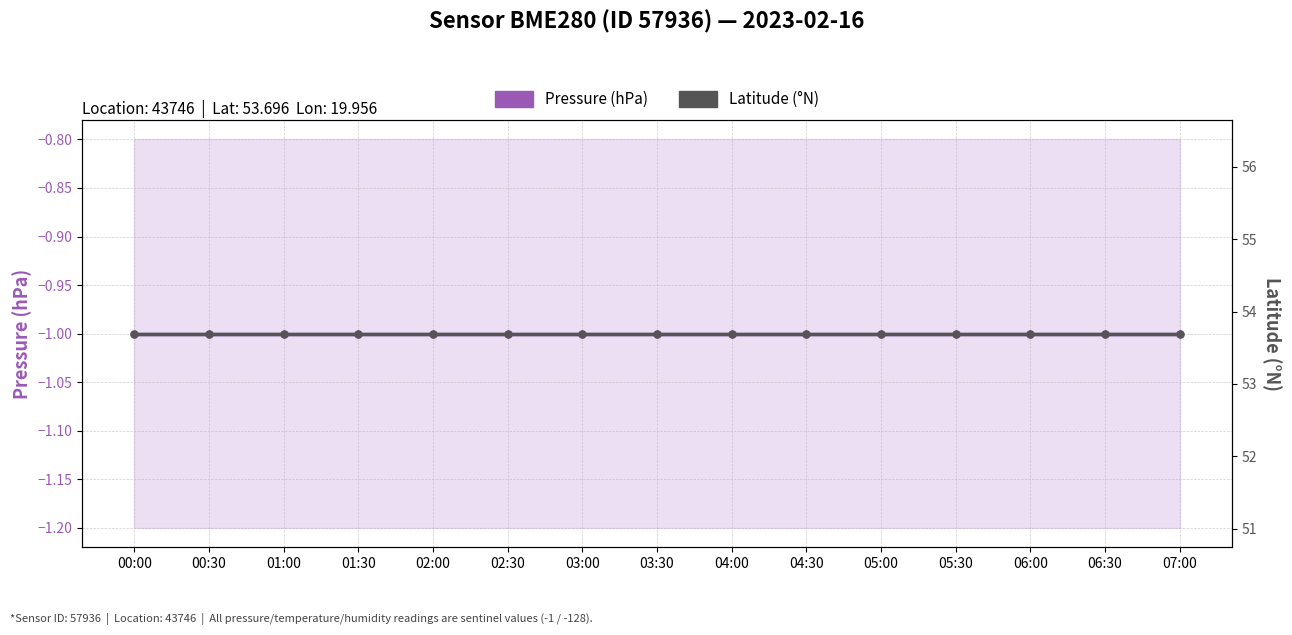

True or false: Pressure (hPa) and Latitude (°N) intersect in this chart.

False